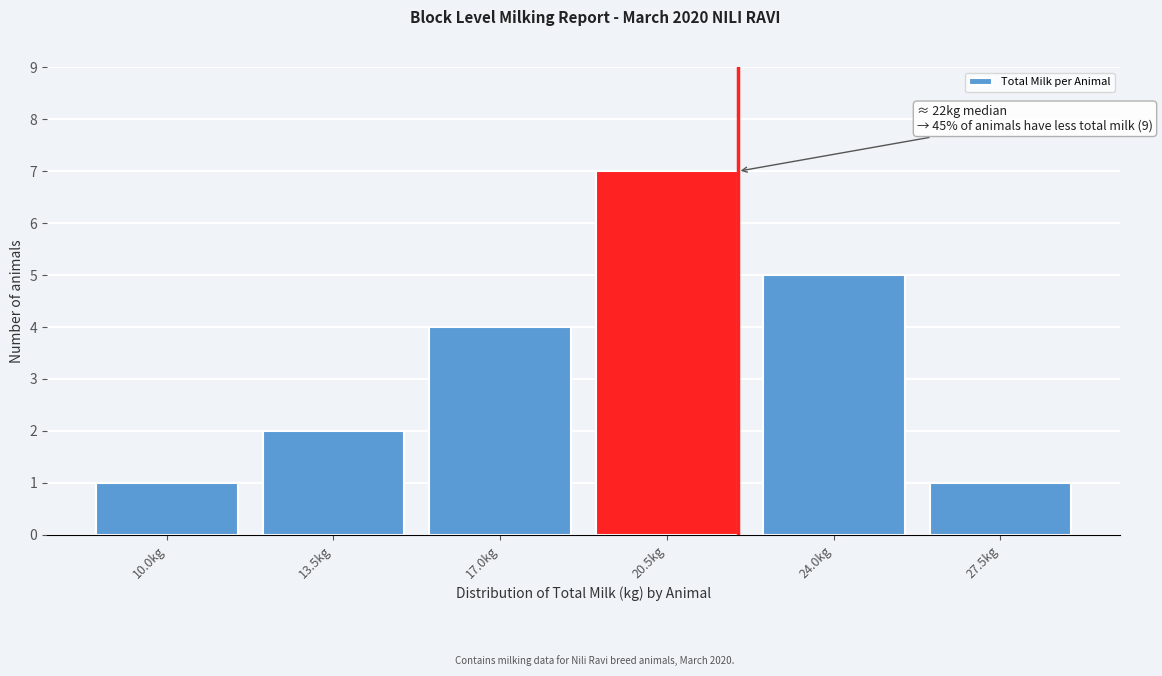

Reading right to left, extract all data points from this chart.

27.5kg=1	24.0kg=5	20.5kg=7	17.0kg=4	13.5kg=2	10.0kg=1